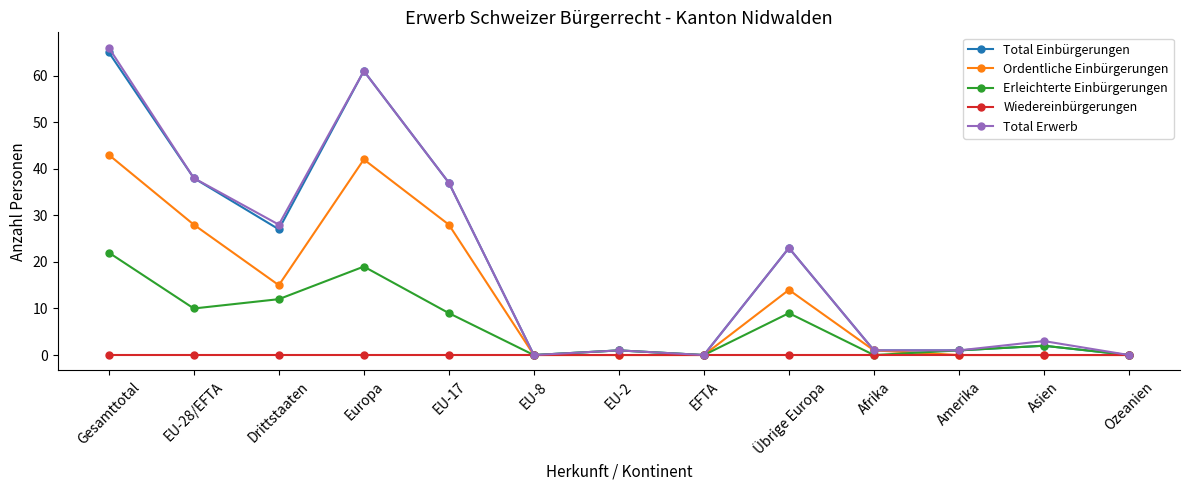

What is the total value across all series at EU-17?

111